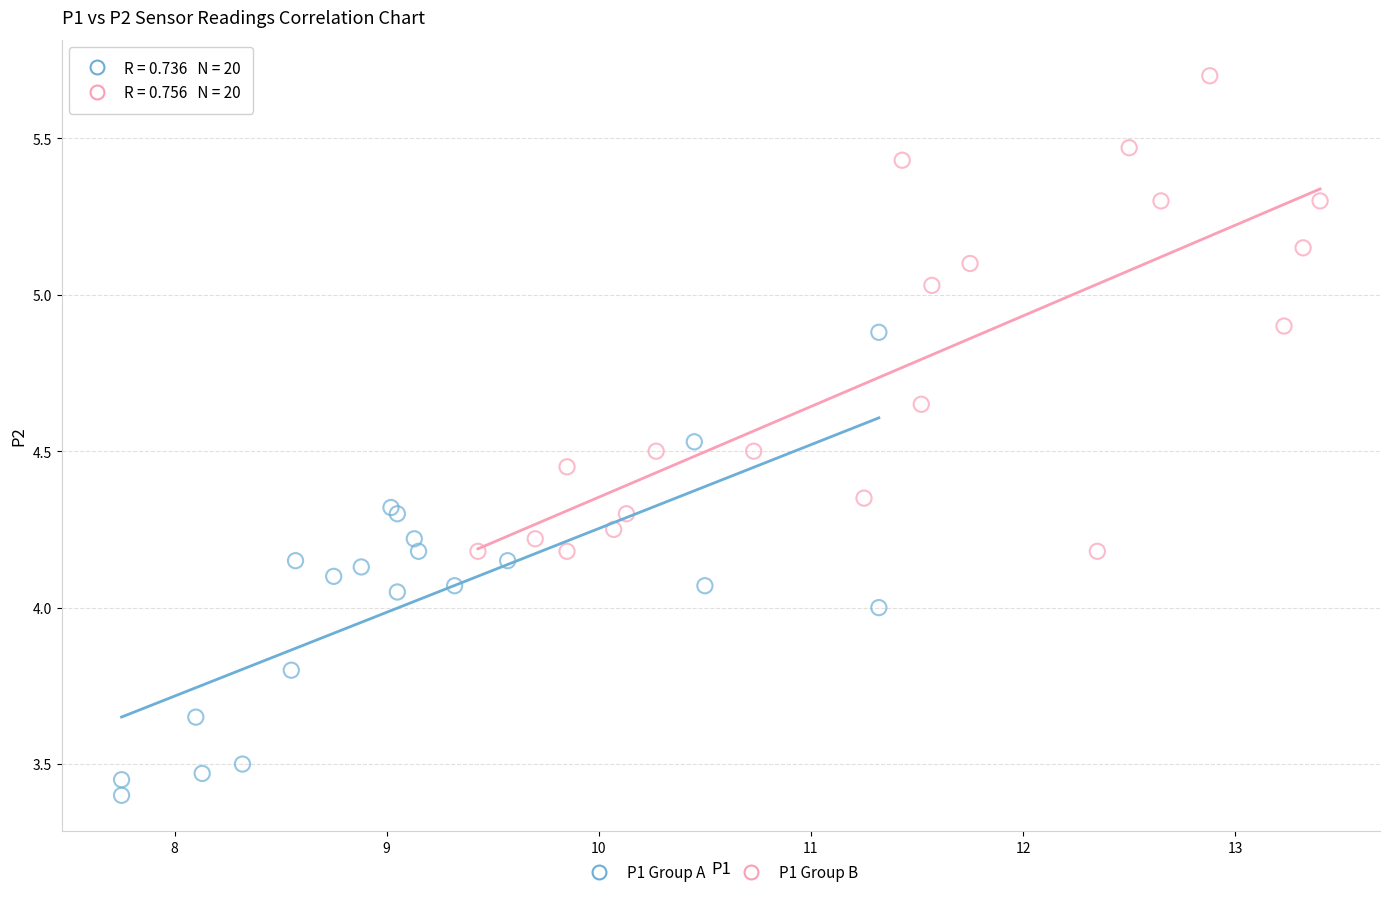

Which series contains the highest Y value?

P1 Group B